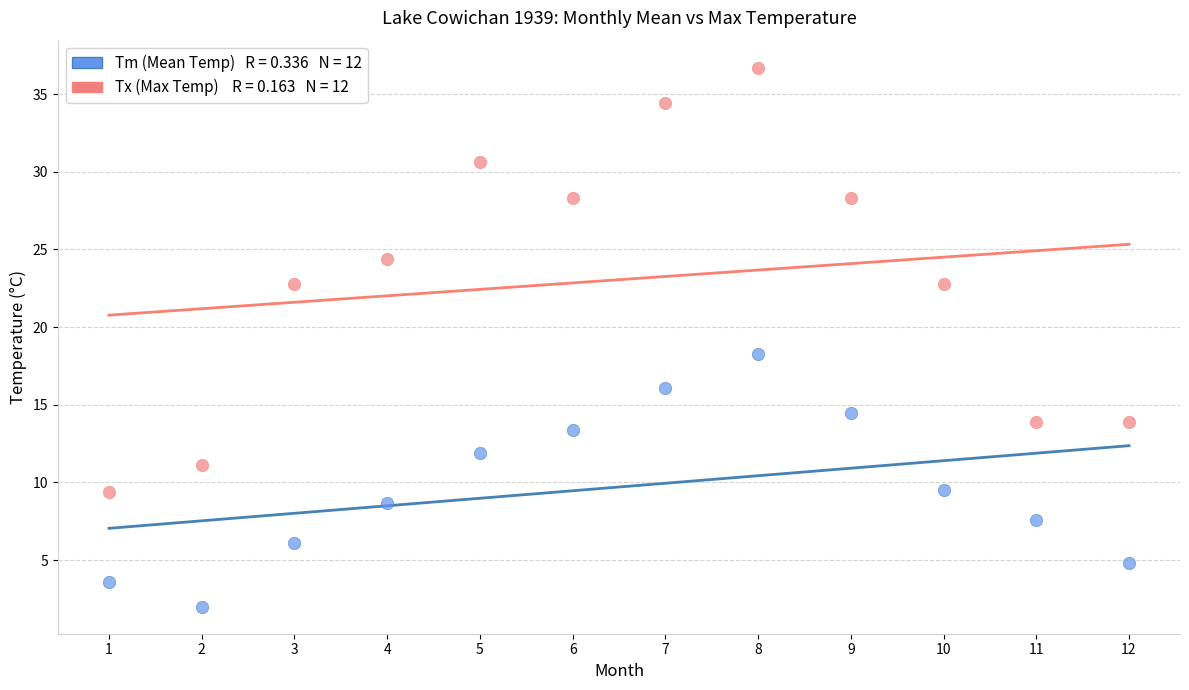

Across all data points, what is the range of X values (max minus min)?

11.0